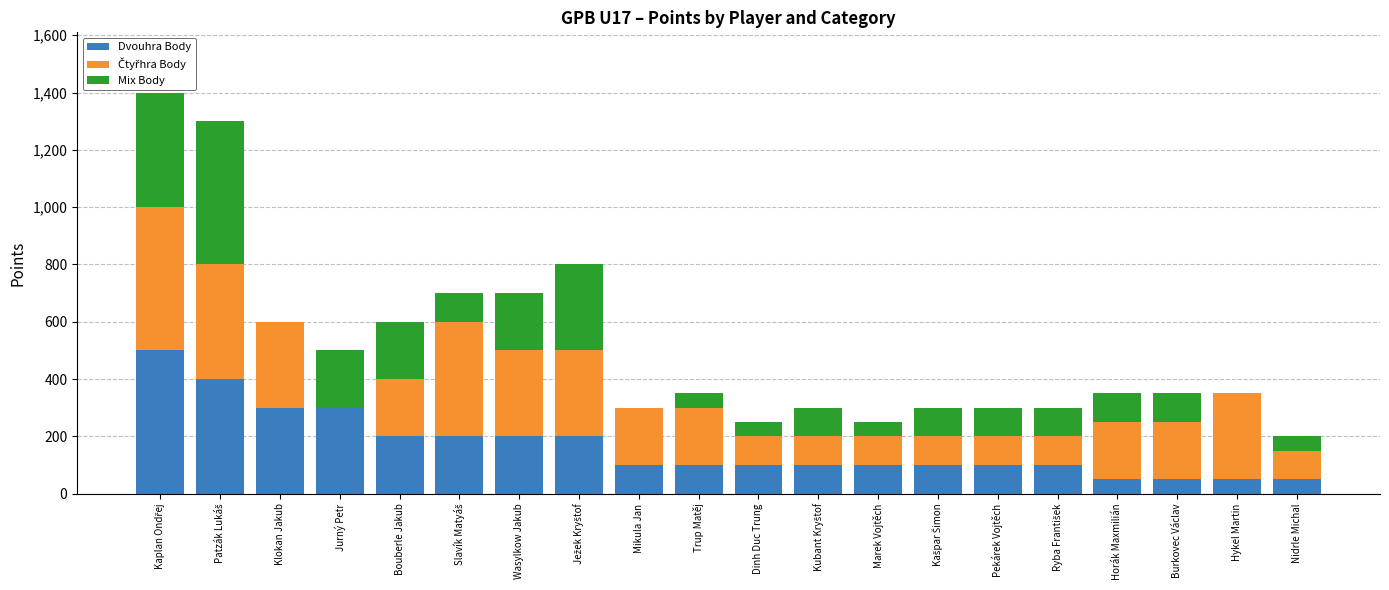

What is the sum of the Dvouhra Body values at Klokan Jakub and Mikula Jan?

400